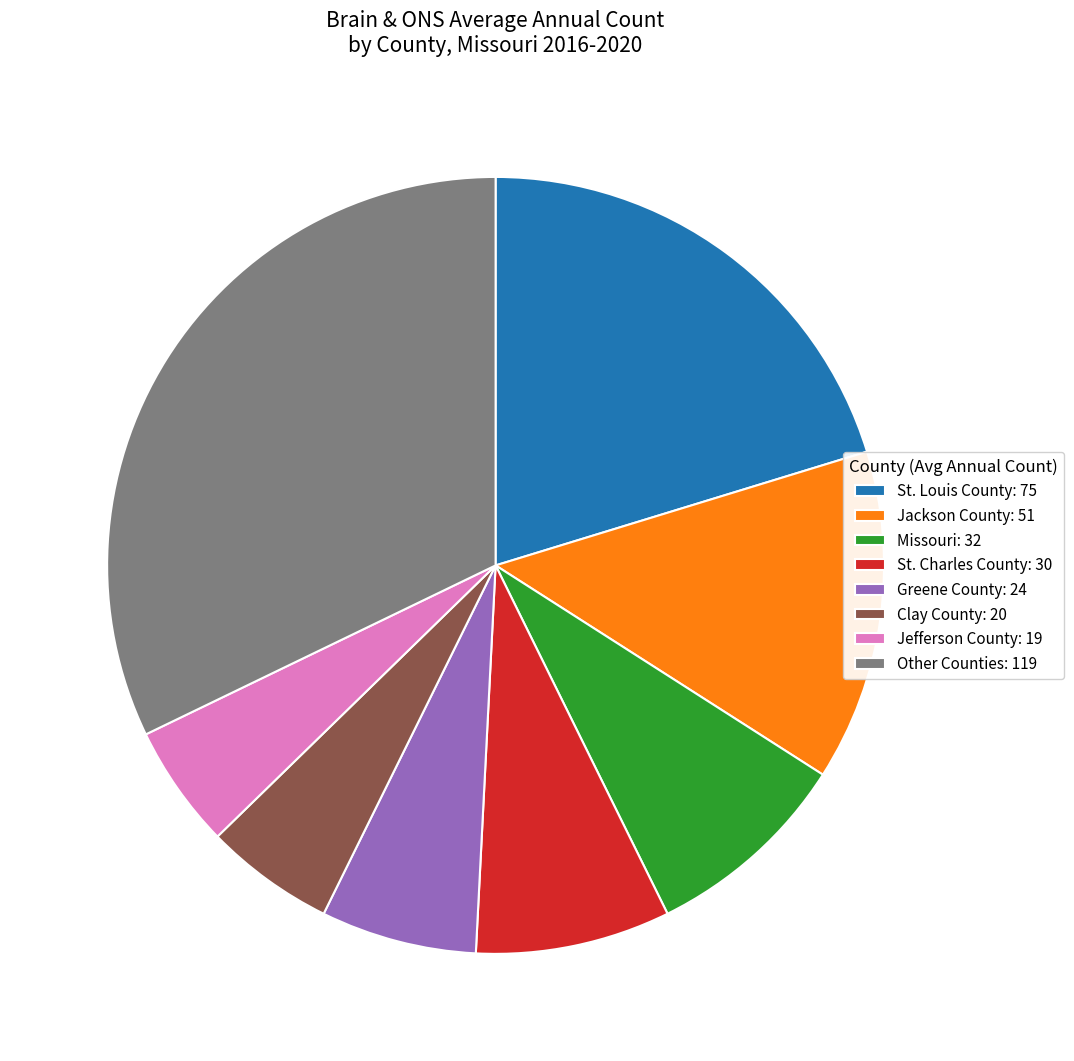

How many slices are in this pie chart?

8